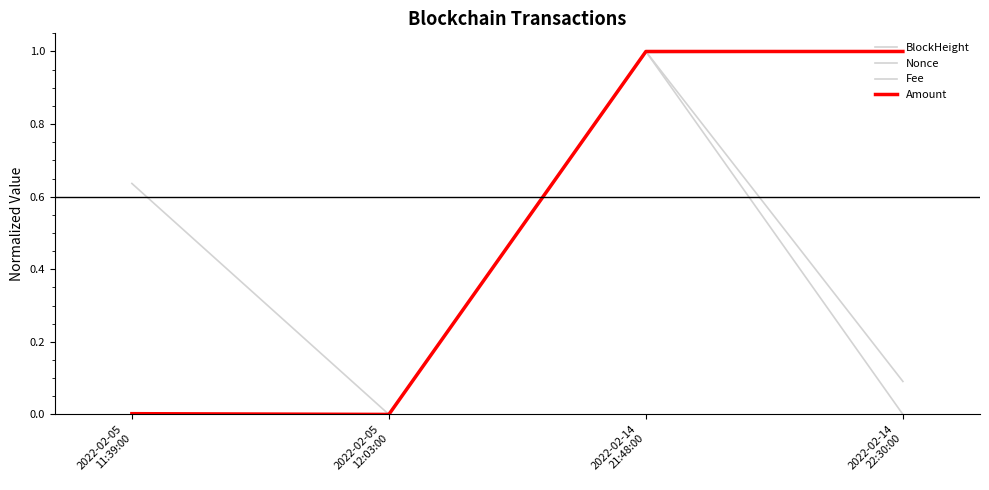

What is the value of the BlockHeight point at the 4th from the left?

1.0